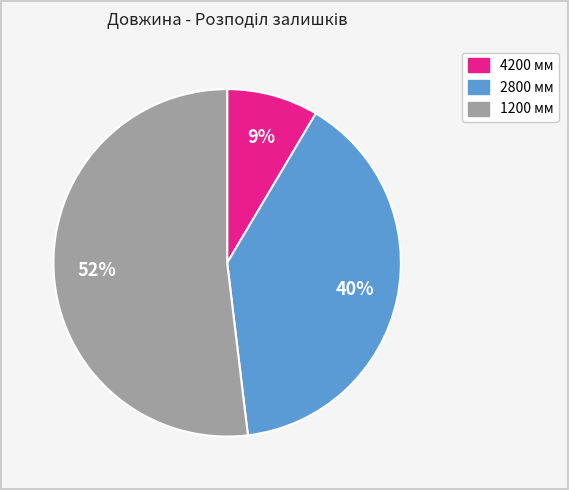

Count the number of slices in the pie.

3